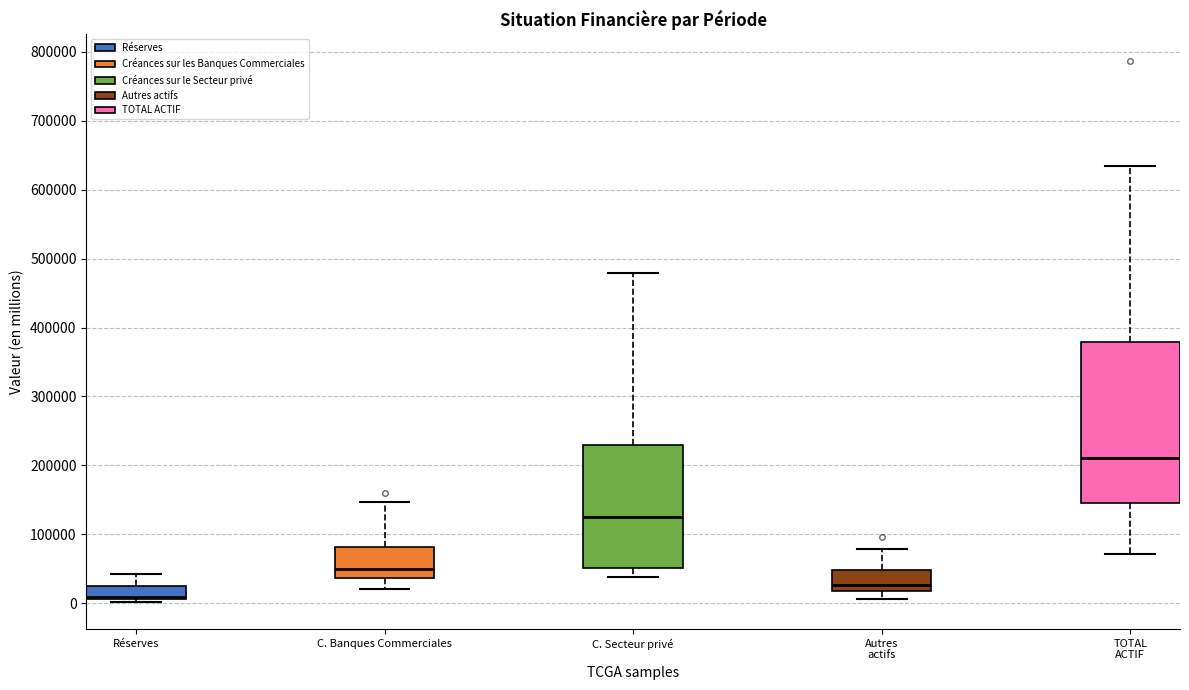

Reading left to right, transcribe this box plot: for each box, give where its median line is, the range the box spans, and where its two whiskers end, as read against the y-axis. The values are not printed on the chart, so give them approximately, as read against the axis.

Réserves: median 10000 (just above the box's lower edge), box 10000 to 20000, whiskers 0 to 40000
C. Banques Commerciales: median 50000, box 40000 to 80000, whiskers 20000 to 150000
C. Secteur privé: median 120000, box 50000 to 230000, whiskers 40000 to 480000
Autres actifs: median 30000, box 20000 to 50000, whiskers 10000 to 80000
TOTAL ACTIF: median 210000, box 150000 to 380000, whiskers 70000 to 630000